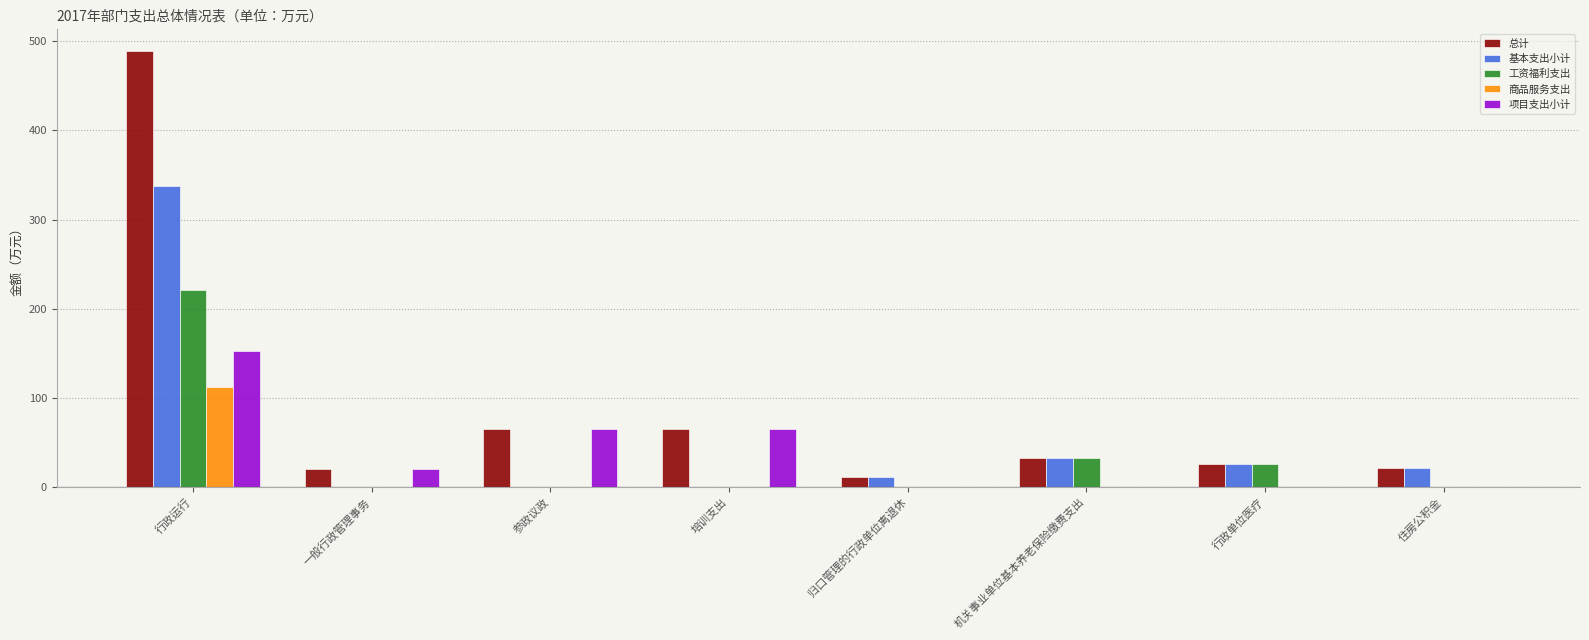

Is it true that 项目支出小计 equals 53.6 at 机关事业单位基本养老保险缴费支出?

False